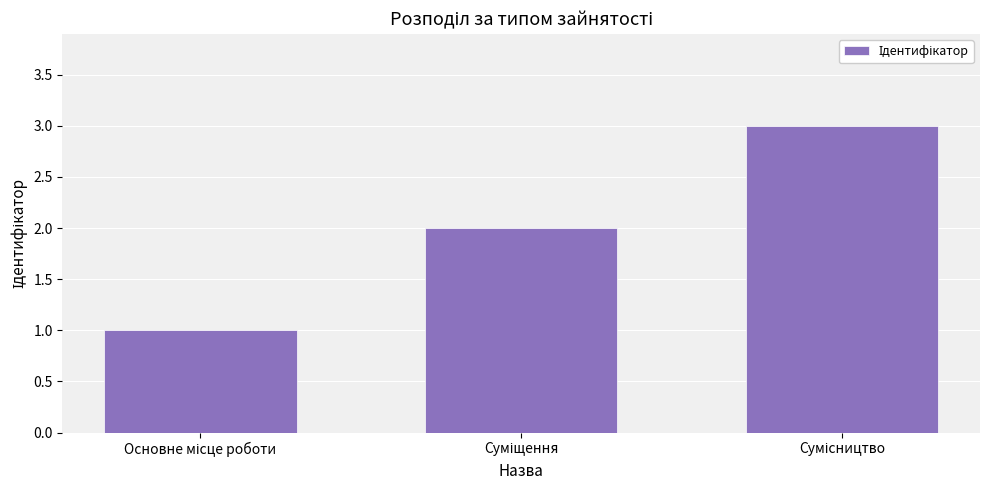

What is the sum of all values?

6